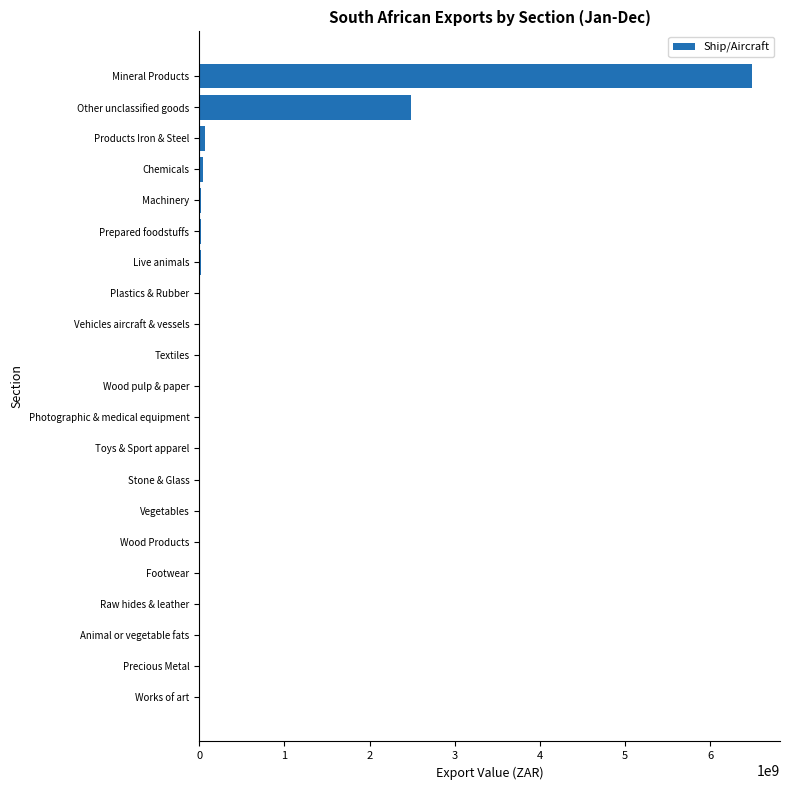

What is the sum of all values?

9240936018